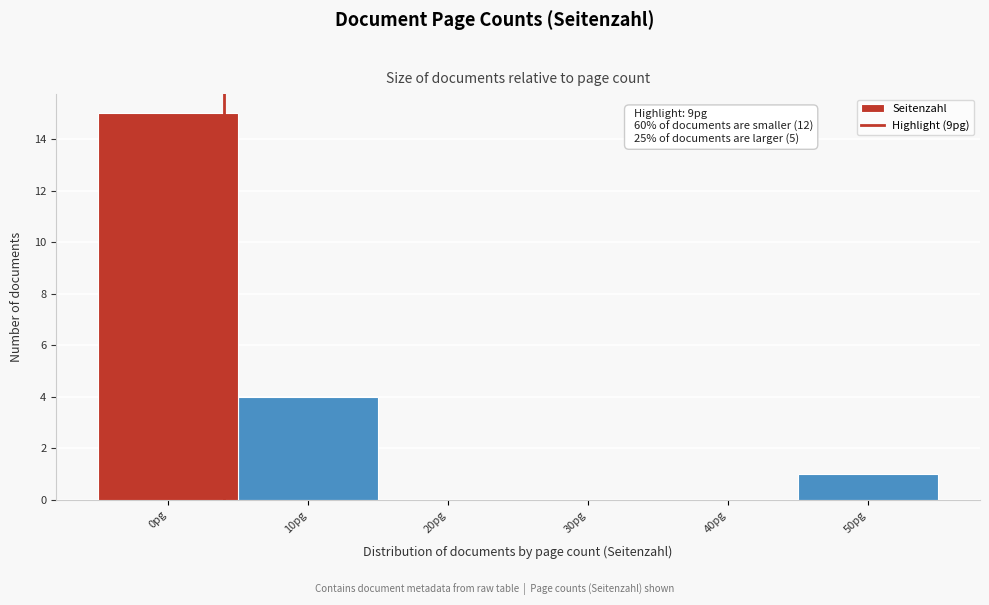

Reading left to right, list all the values displayed in this chart.

0pg=15	10pg=4	20pg=0	30pg=0	40pg=0	50pg=1